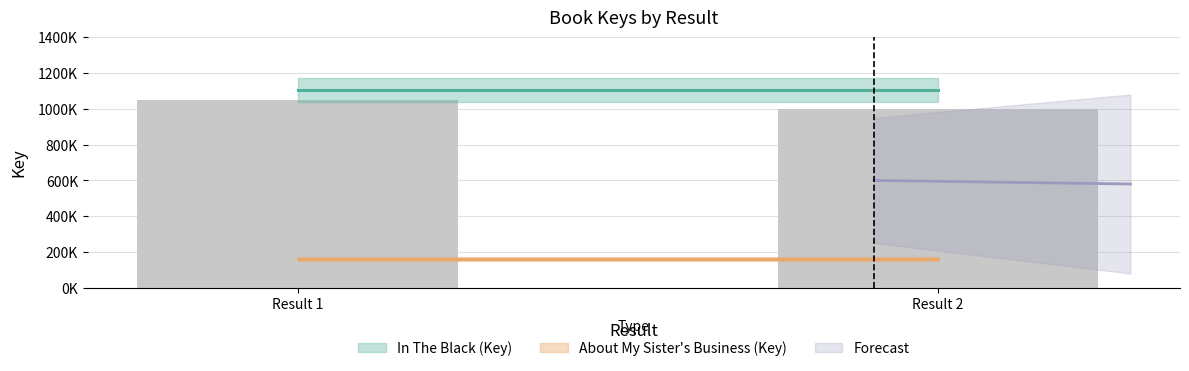

How many groups of bars are there?

2